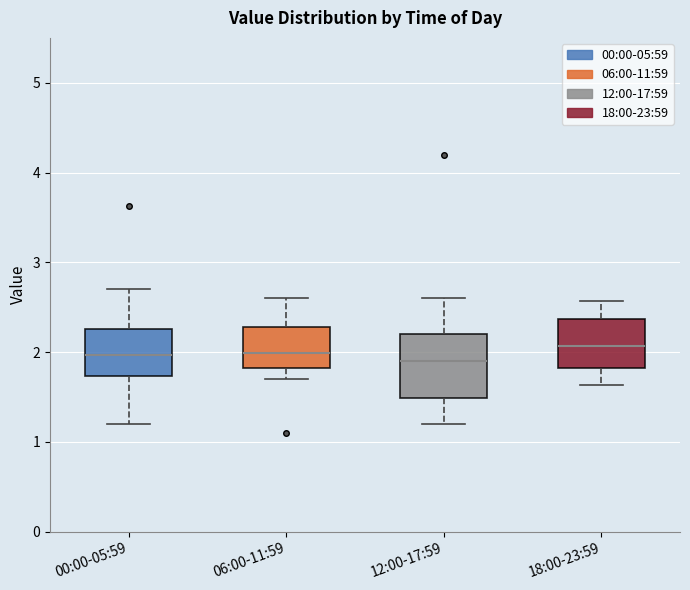

Where is the lower edge of the box for 18:00-23:59 on the y-axis? The values are not printed on the chart, so give them approximately, as read against the axis.

1.8